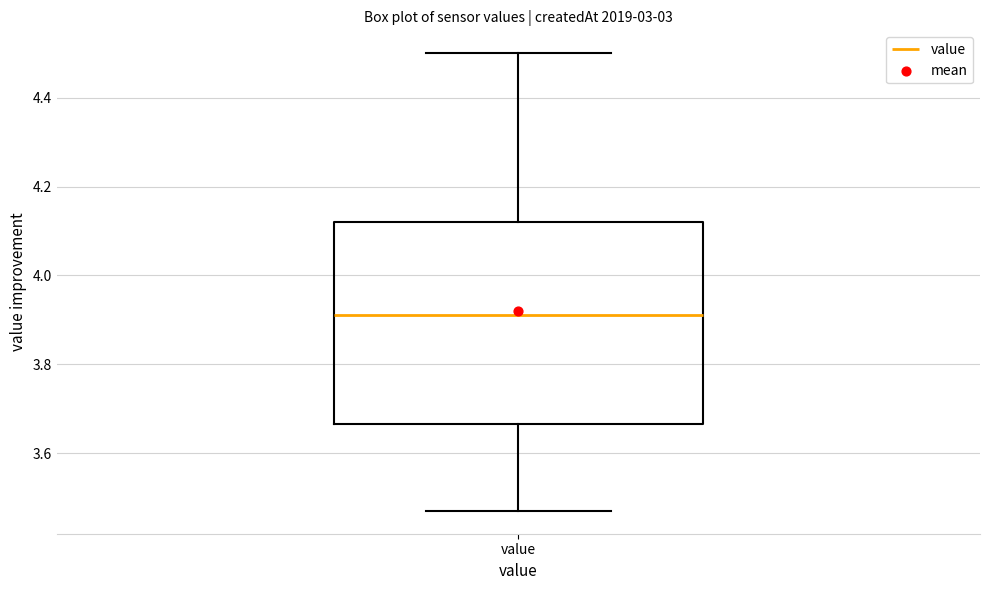

Transcribe this box plot: give where the median line is, the range the box spans, and where the two whiskers end, as read against the y-axis. The values are not printed on the chart, so give them approximately, as read against the axis.

median 3.92, box 3.66 to 4.12, whiskers 3.48 to 4.50